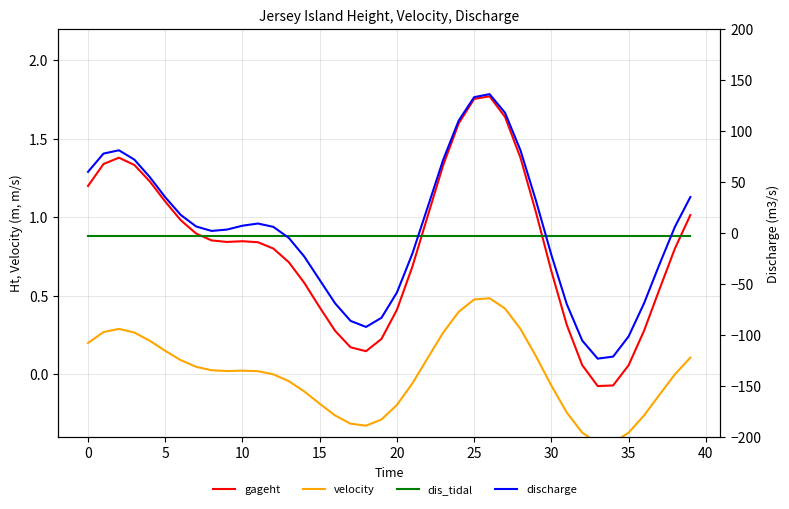

Between 10 and 33, which series saw the biggest shift?

discharge